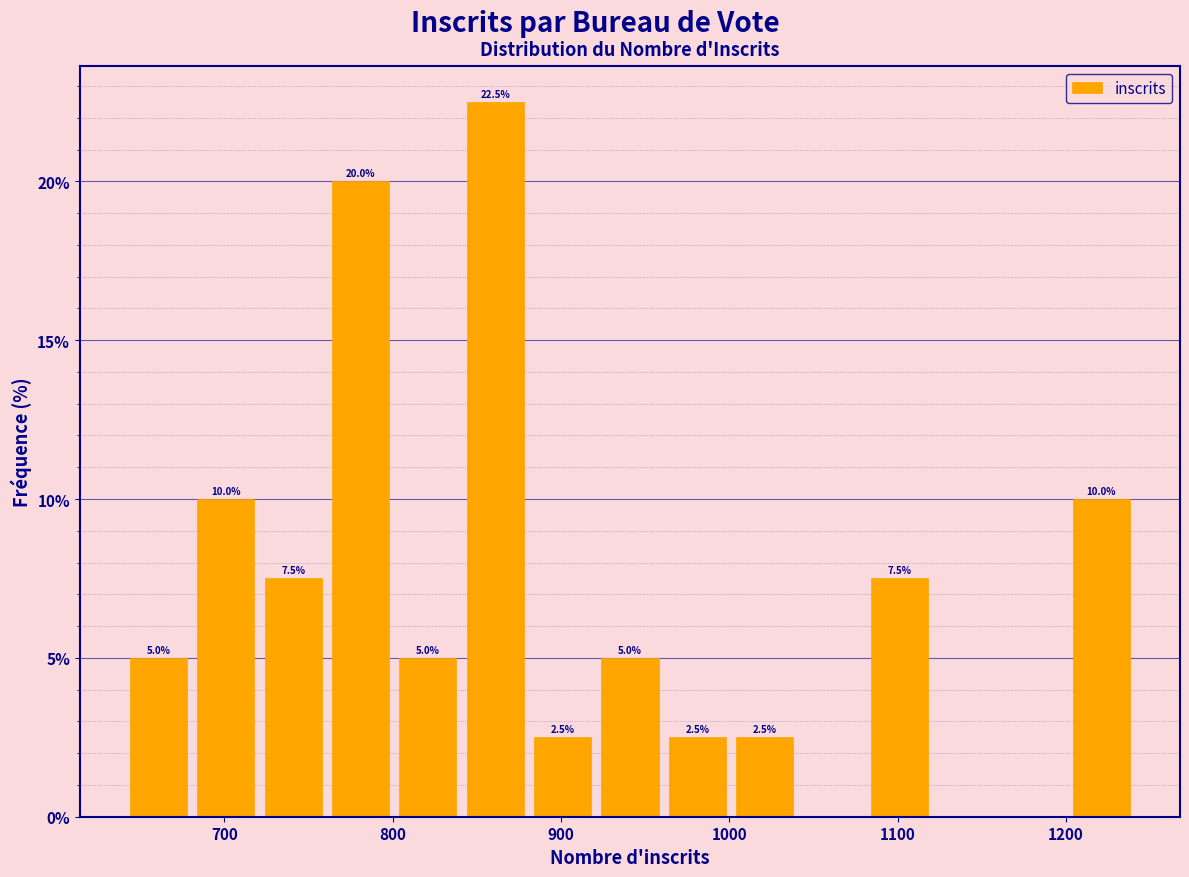

Which range on the x-axis has the tallest bar?

841 to 881